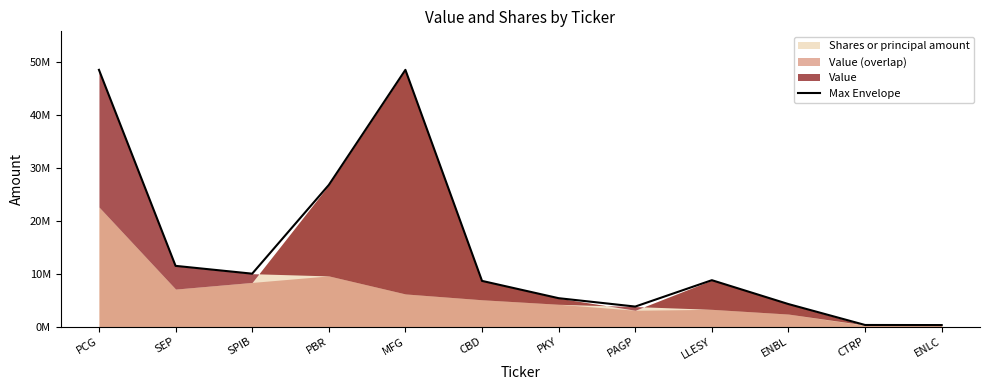

What is the value of the 9th point from the left?

8755416.7